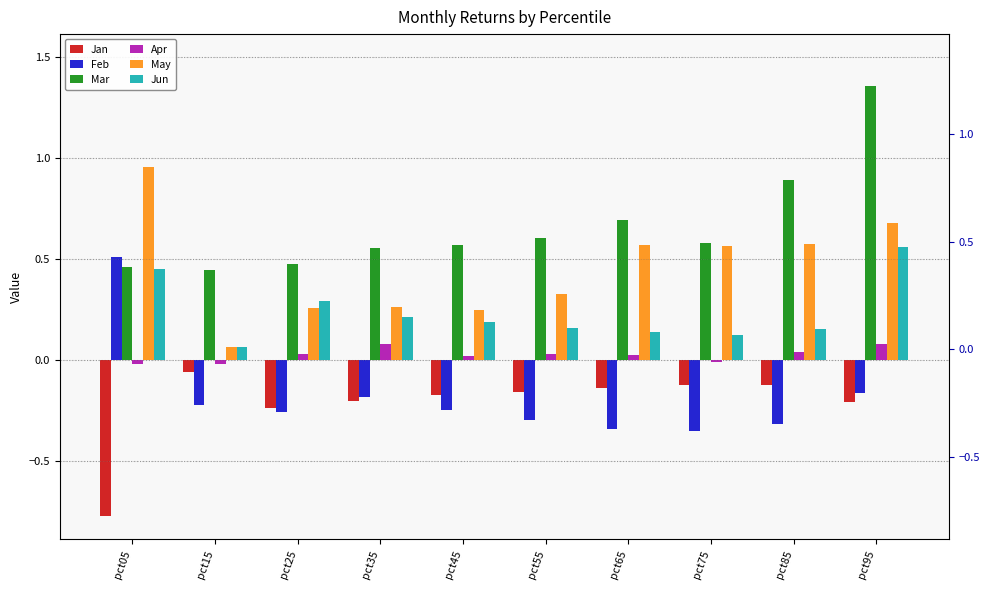

Between pct05 and pct45, which is larger?

pct45